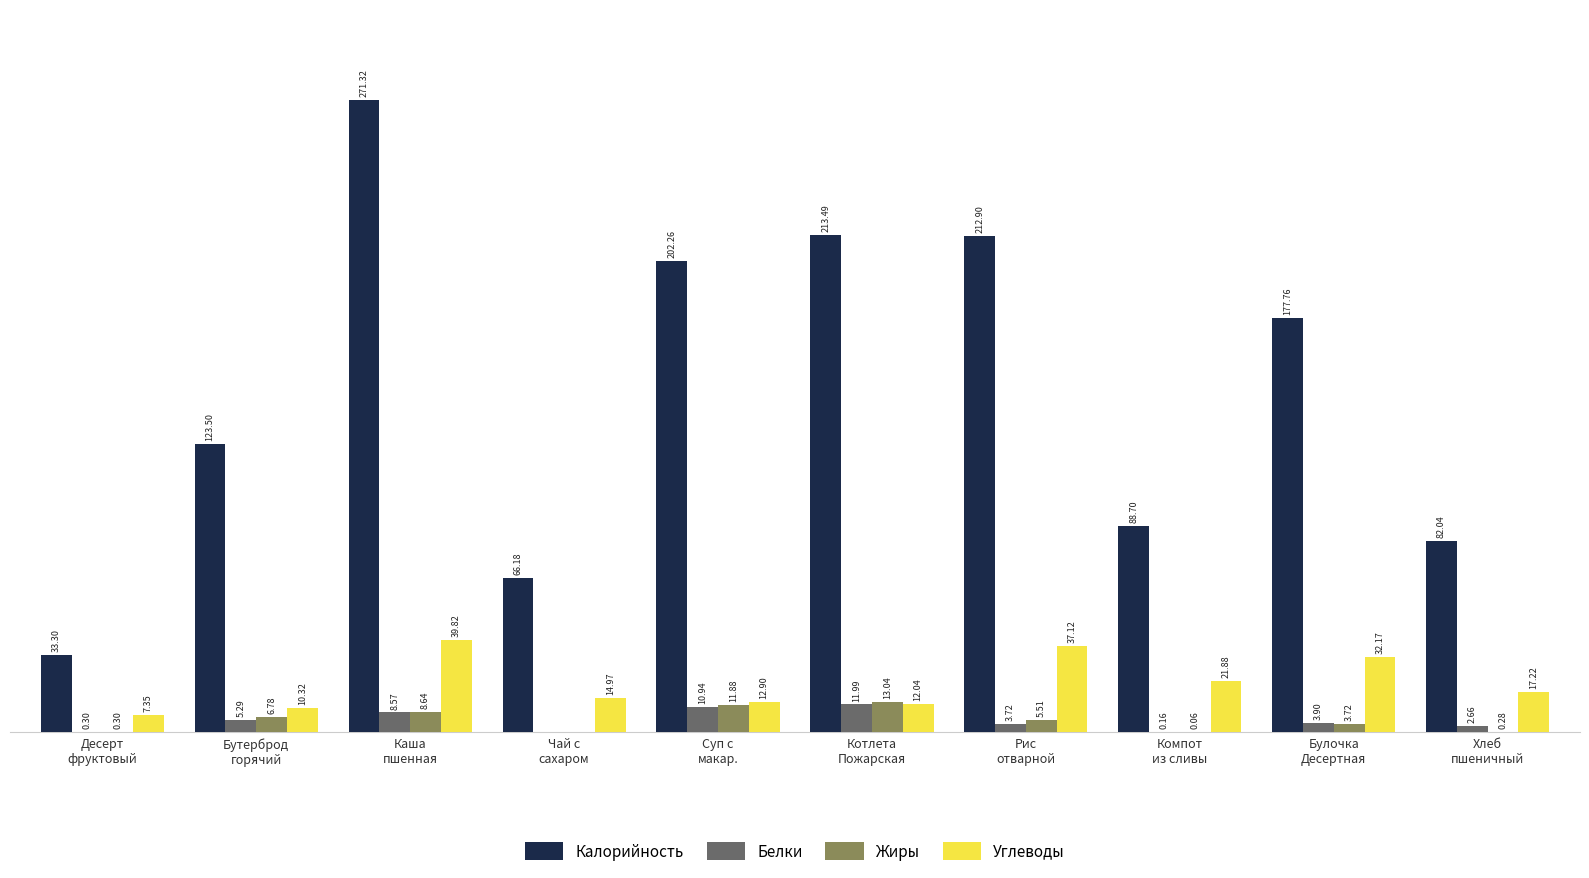

Where does the Углеводы series first go above 17?

Каша
пшенная